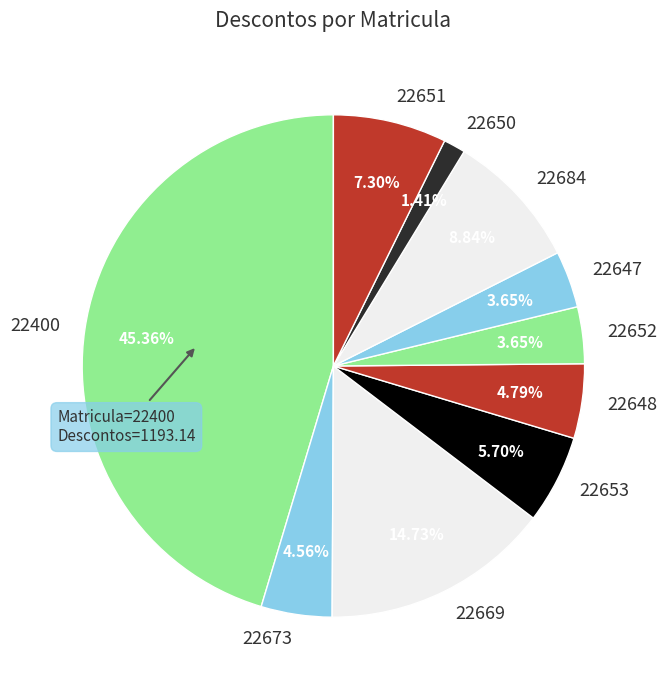

To the nearest percent, what is the difference between the 22648 and 22669 slice percentages?

10%